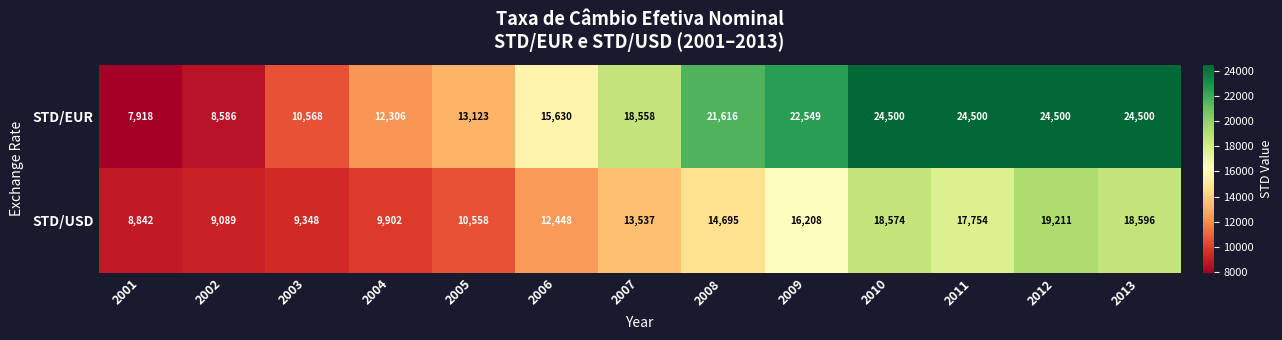

The STD/EUR series shows 4825 at 2008. True or false?

False